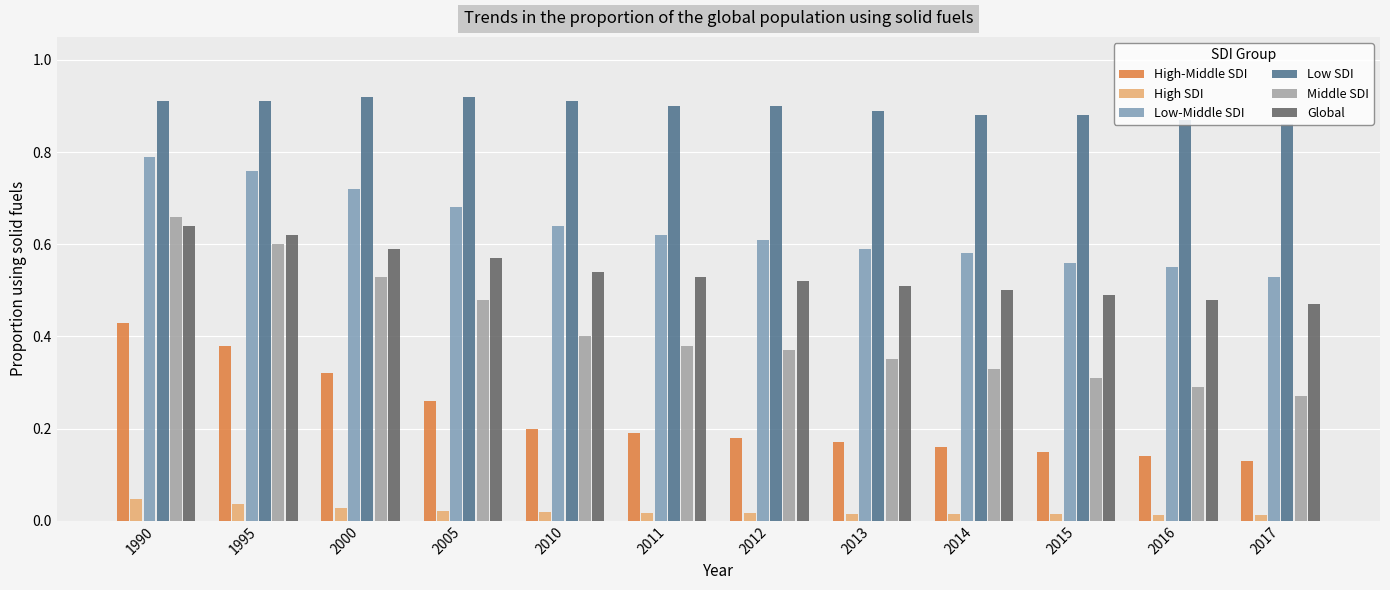

Which series has the largest range (max minus min)?

Middle SDI